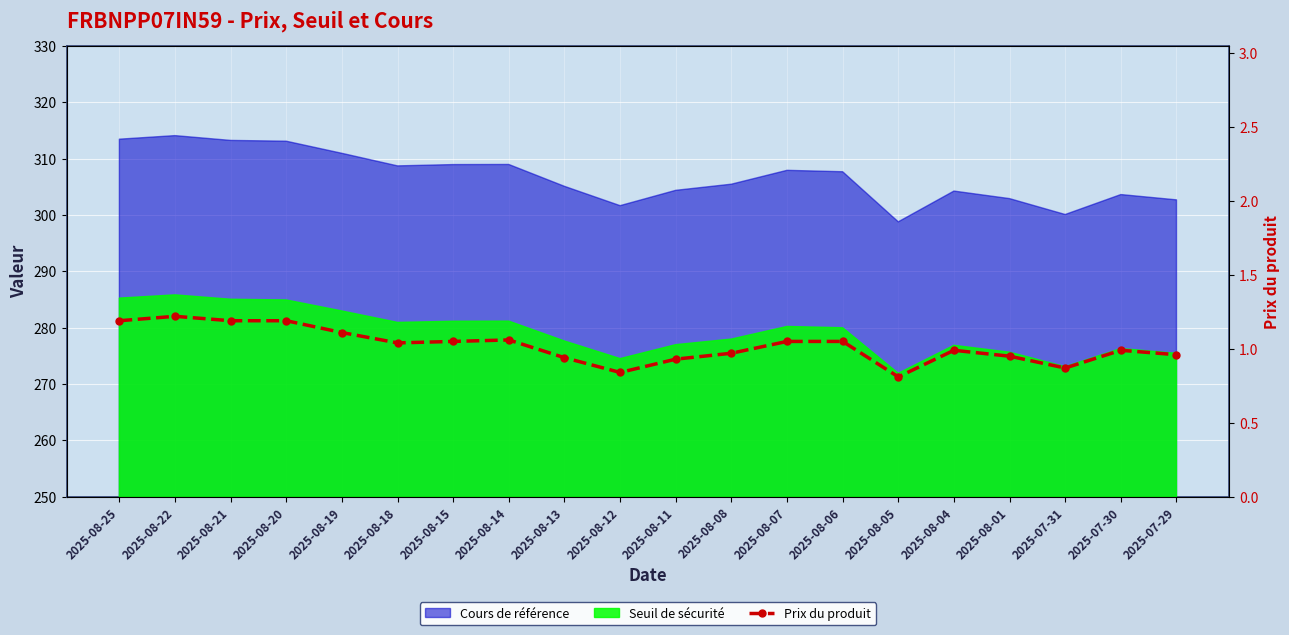

What is the change in value from 2025-08-06 to 2025-08-04?

-0.1